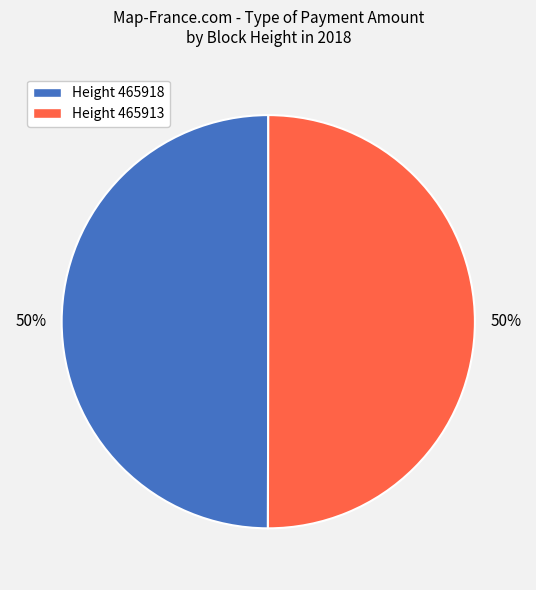

What is the ratio of the value at Height 465913 to the value at Height 465918?

1.0